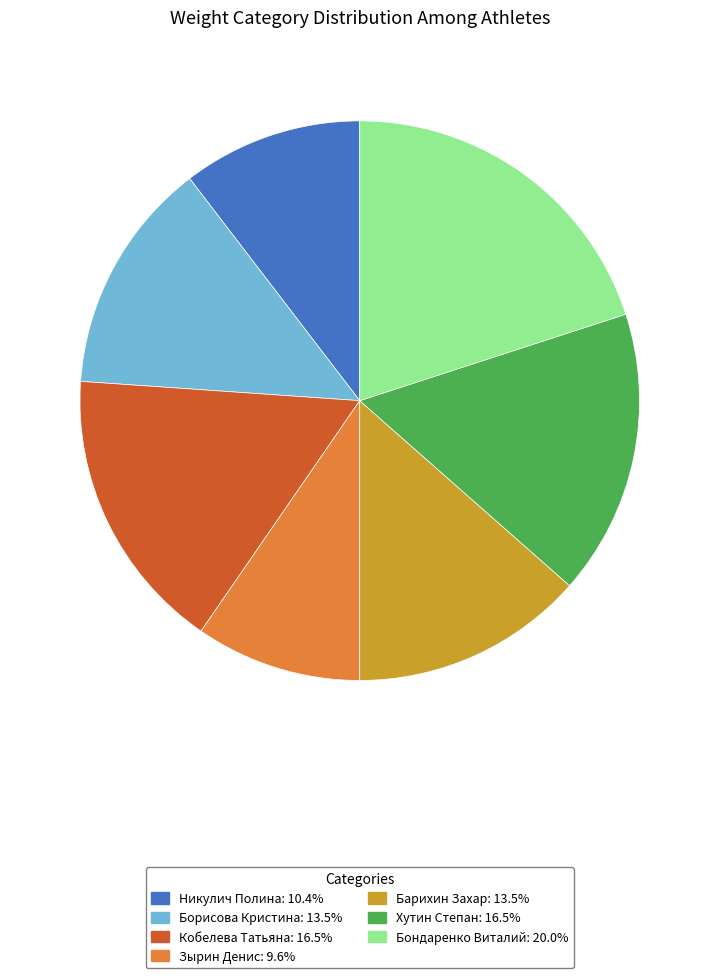

Combined, do Зырин Денис and Никулич Полина account for over 50%?

No